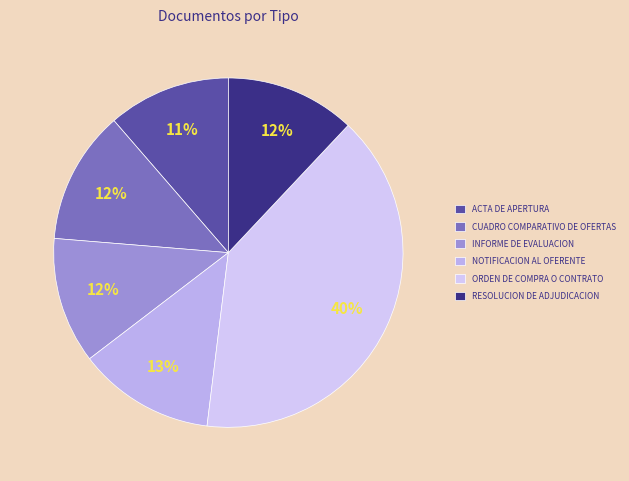

What is the smallest slice in the pie chart?

Acta de Apertura